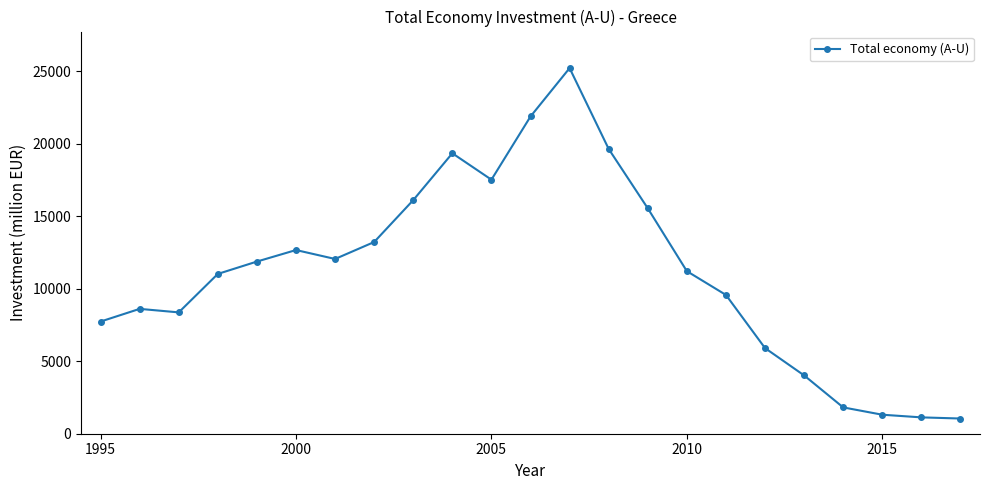

True or false: there are more than 2 points higher than both neighbors.

True